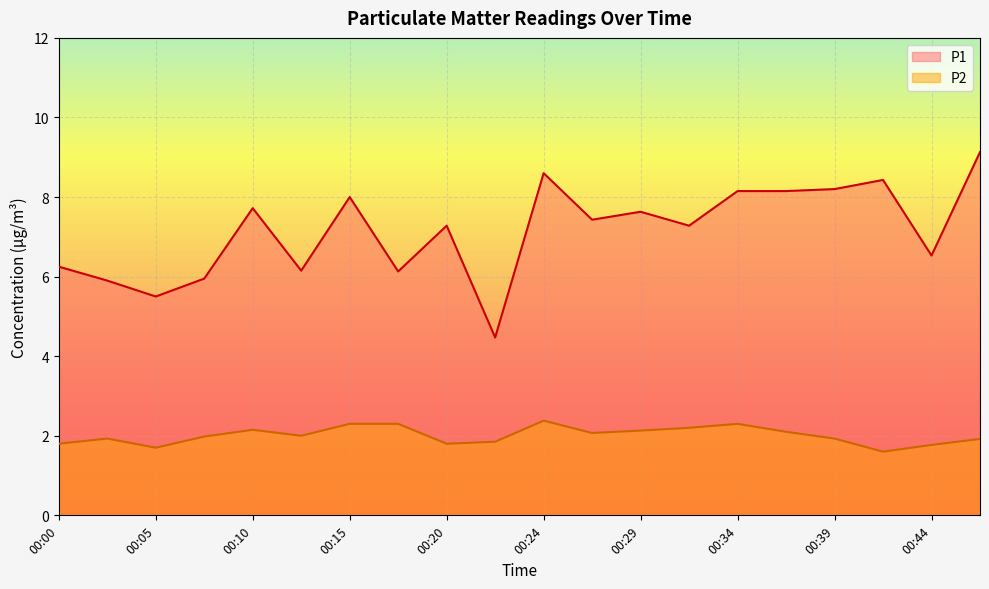

What is the difference between the maximum and minimum values in the P2 series?

0.8